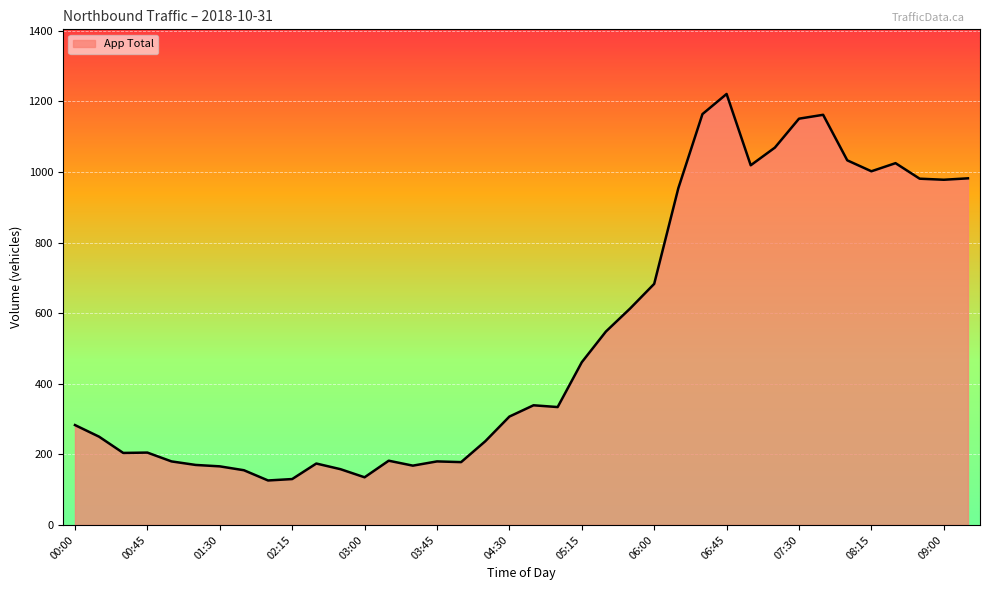

What is the minimum value shown in the chart?

126